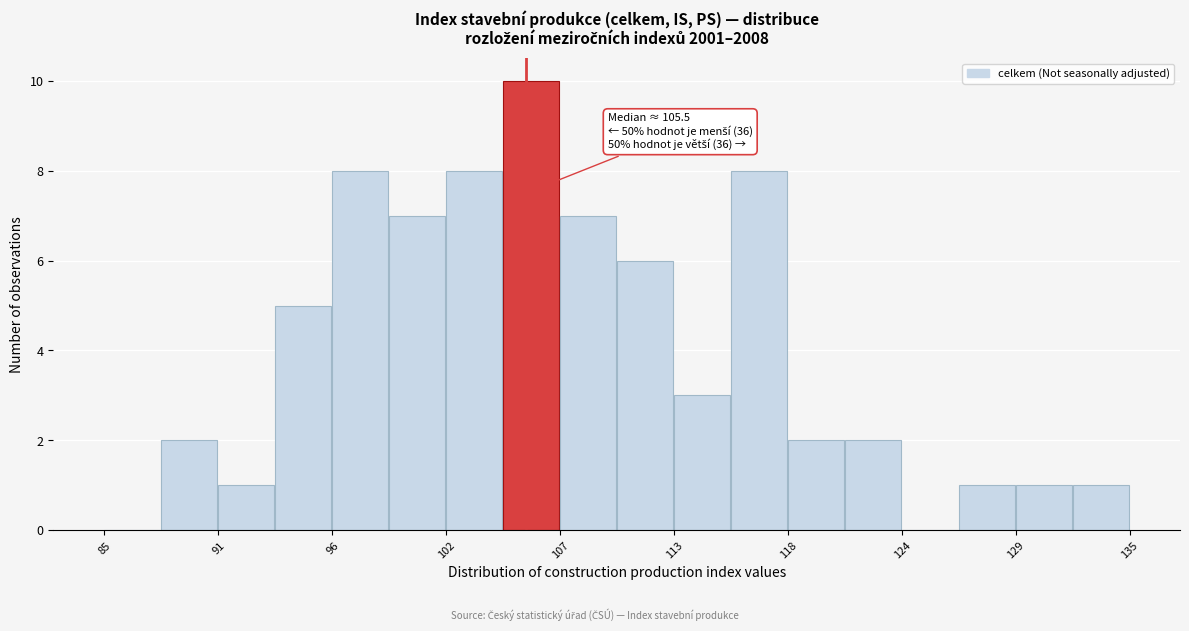

Read against the x-axis, roughly where is the centre of the tallest bar?

106